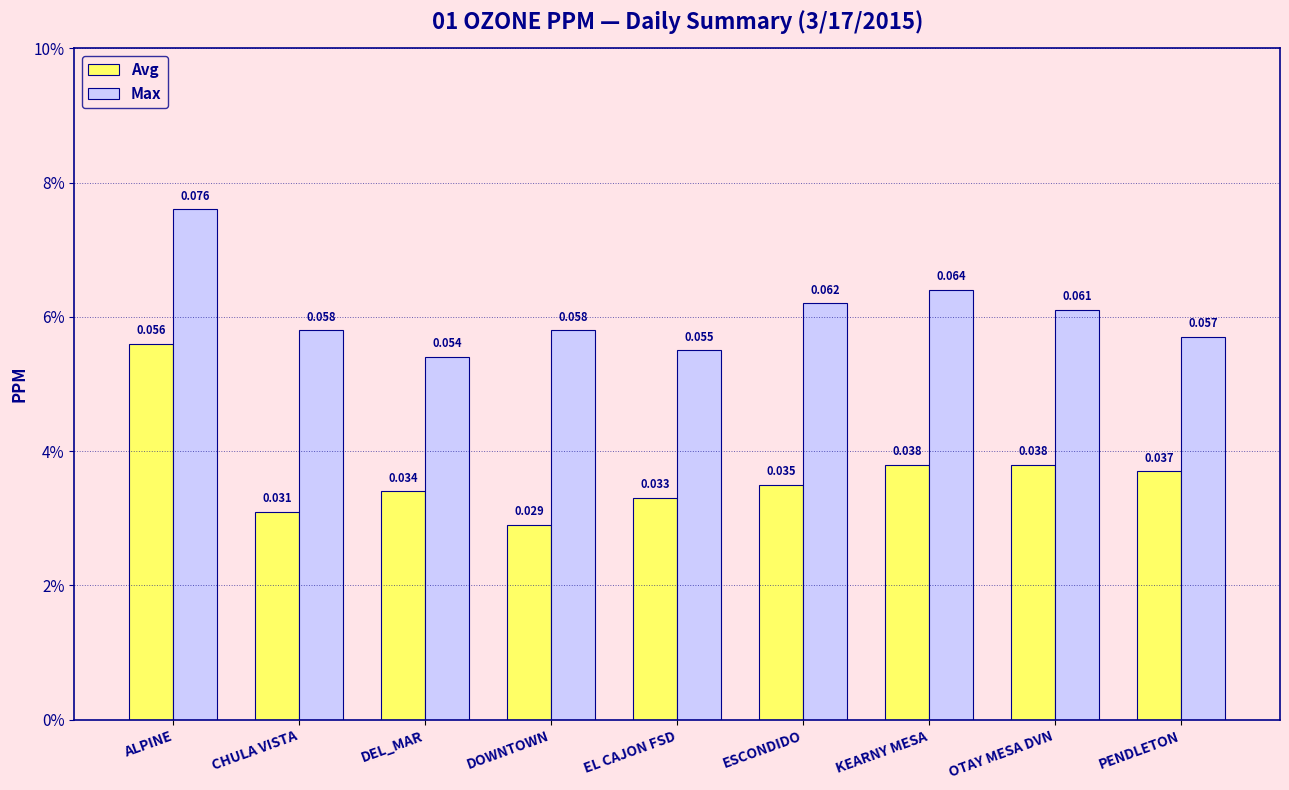

List the series in order of their peak value, highest first.

Max, Avg